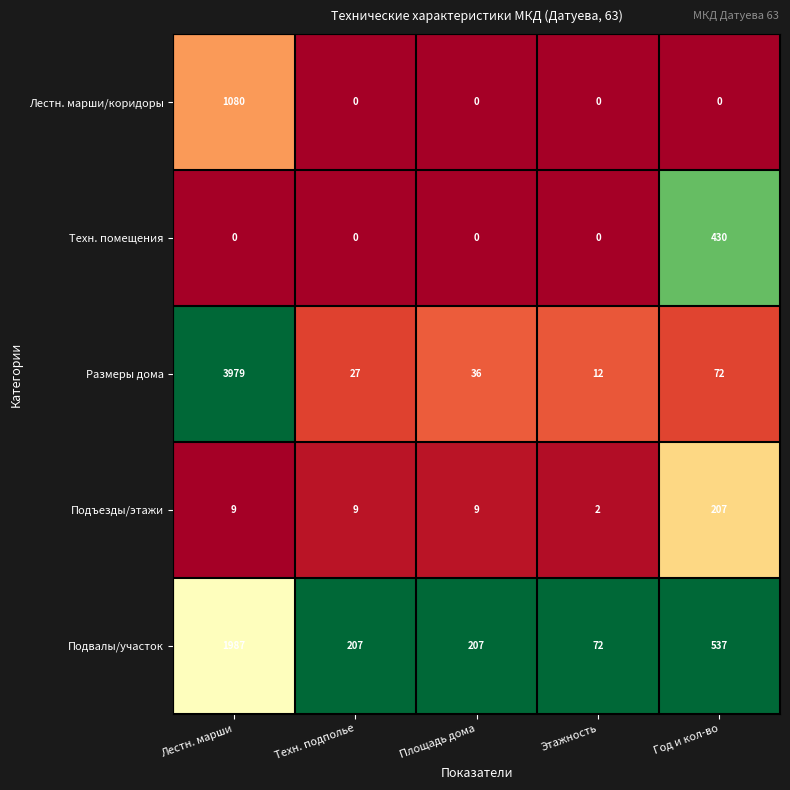

Which label corresponds to the largest value in the chart?

Лестн. марши